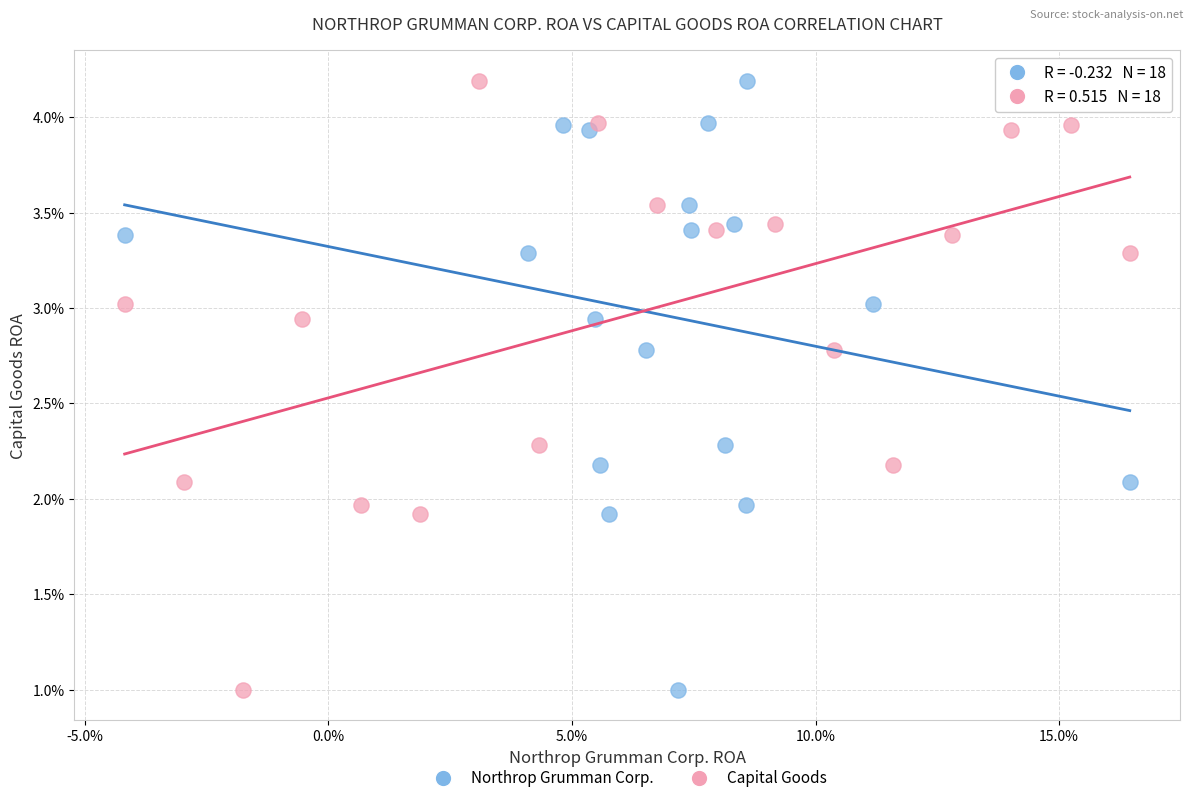

What are all the series names shown in the legend?

Northrop Grumman Corp., Capital Goods